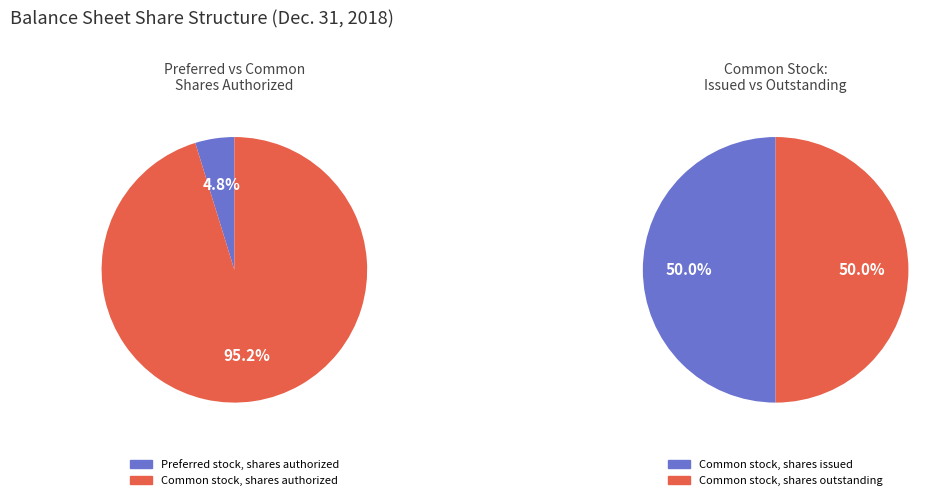

Which category has the biggest portion of the pie?

Common stock, shares authorized